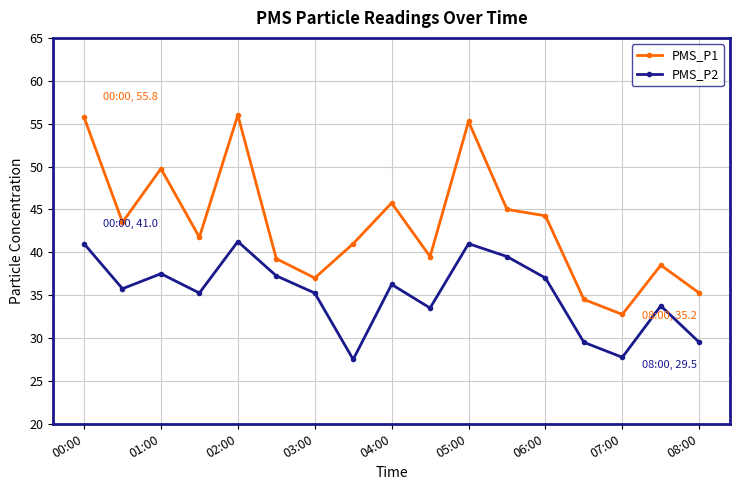

How many lines are shown in the chart?

2